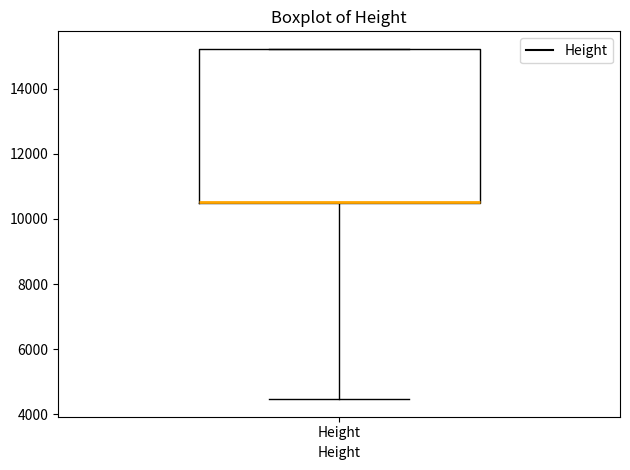

Transcribe this box plot: give where the median line is, the range the box spans, and where the two whiskers end, as read against the y-axis. The values are not printed on the chart, so give them approximately, as read against the axis.

median 10600 (drawn on the box's lower edge), box 10400 to 15200, whiskers 4400 to 15200